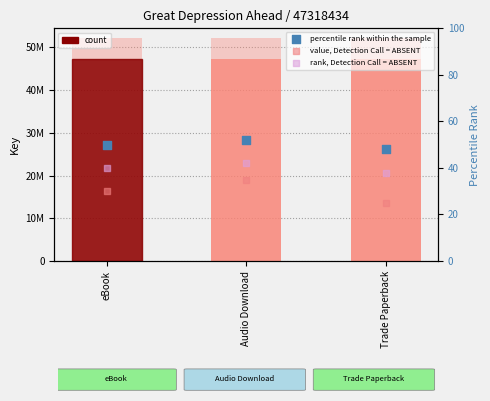

Which series has the widest spread of Y values?

value, Detection Call = ABSENT